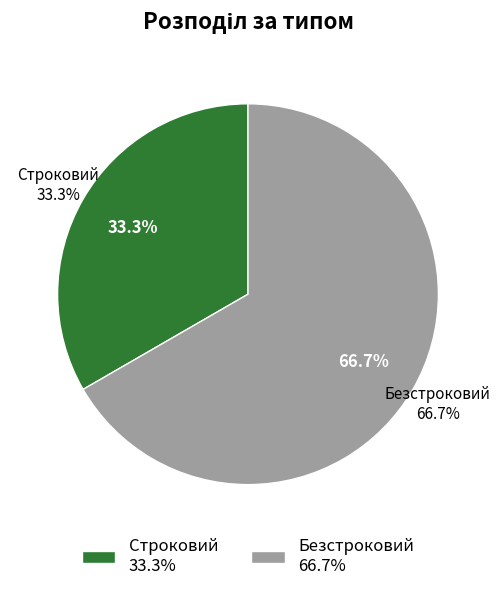

Which slice represents more than half of the pie?

Безстроковий